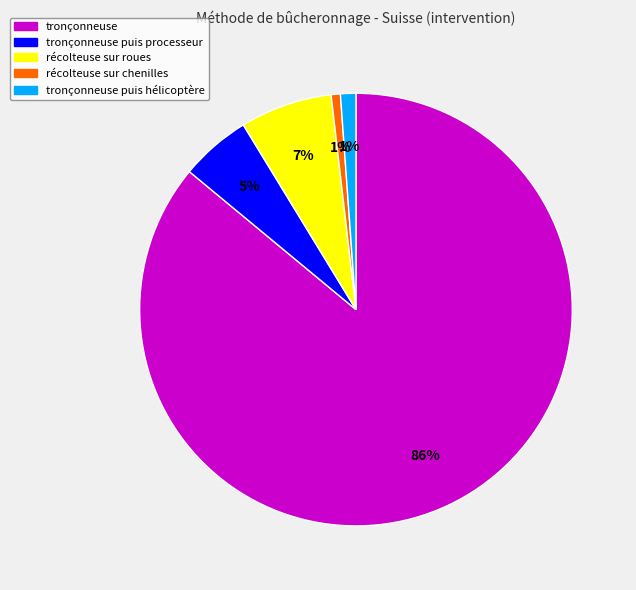

To the nearest percent, what is the difference between the largest and smallest slice percentages?

85%